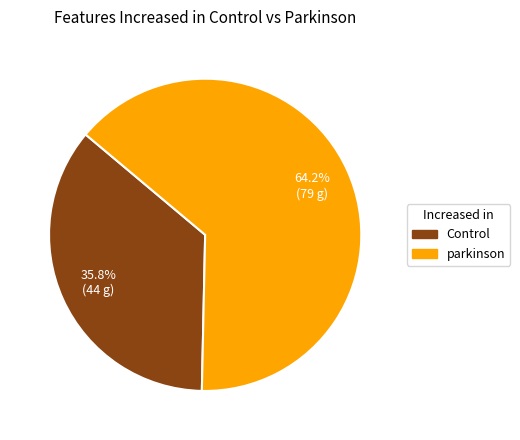

How many slices are in this pie chart?

2